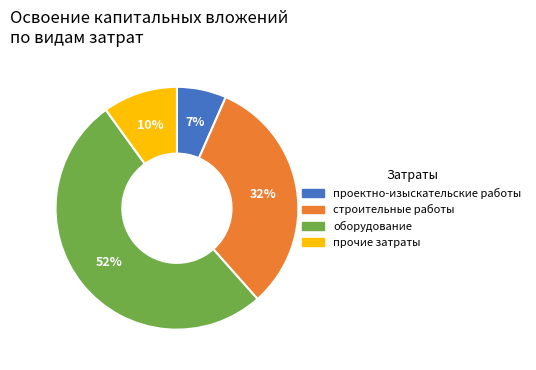

Between проектно-изыскательские работы and строительные работы, which is larger?

строительные работы